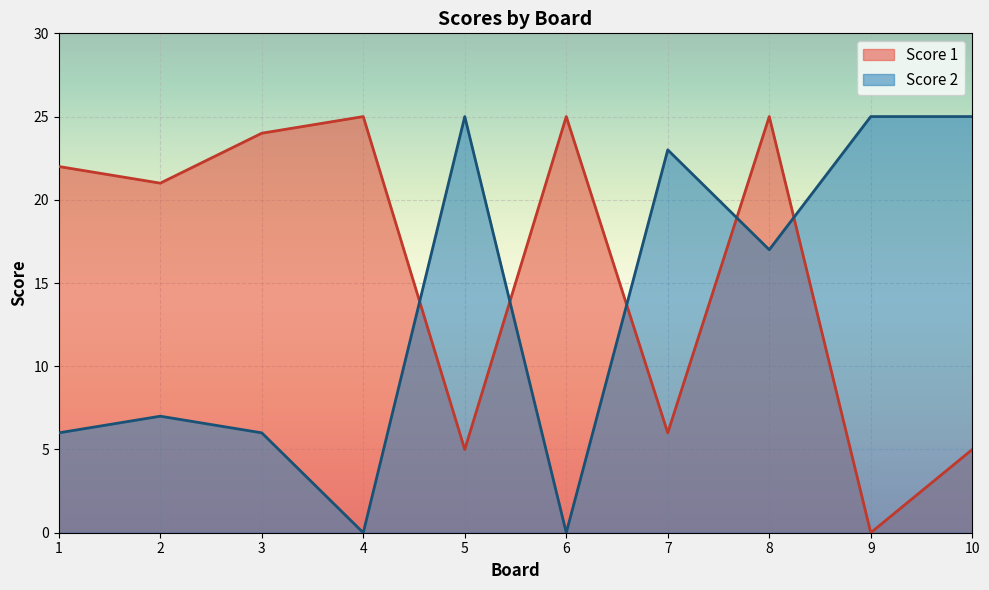

Where do Score 1 and Score 2 first cross each other?

4 and 5